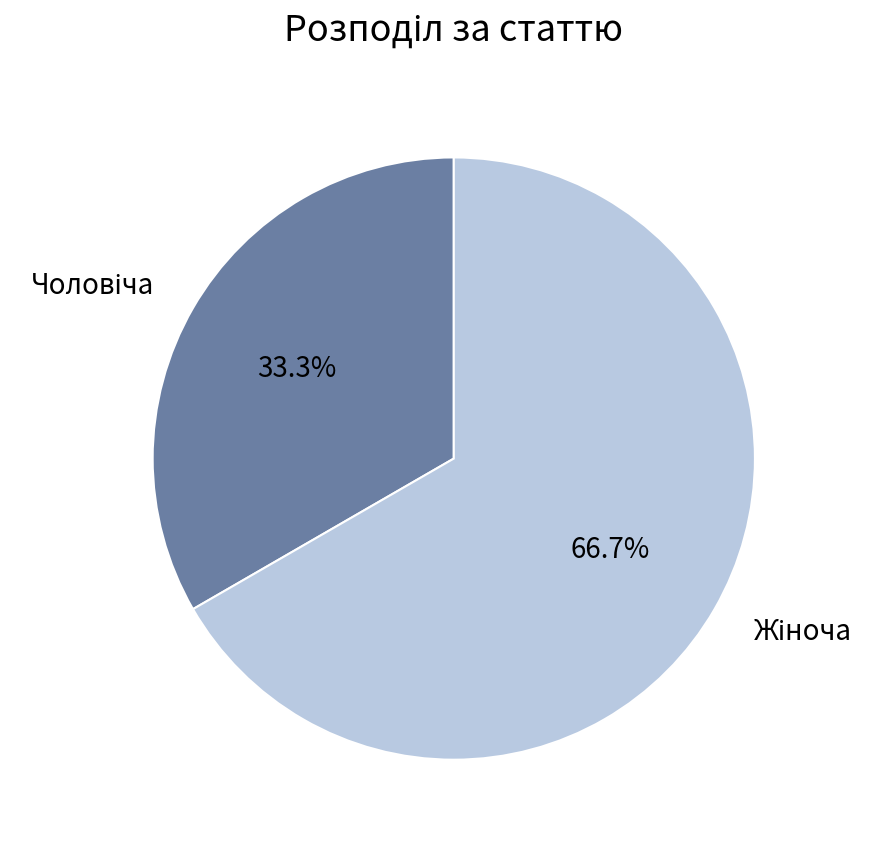

Is there any slice that represents more than half of the pie?

Yes